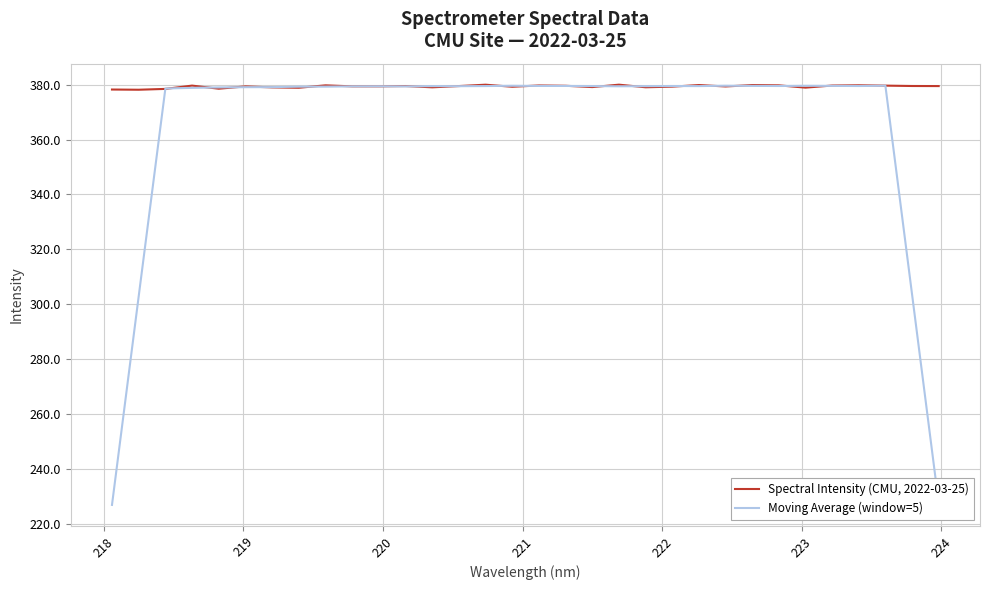

Which series has the largest range (max minus min)?

Moving Average (window=5)